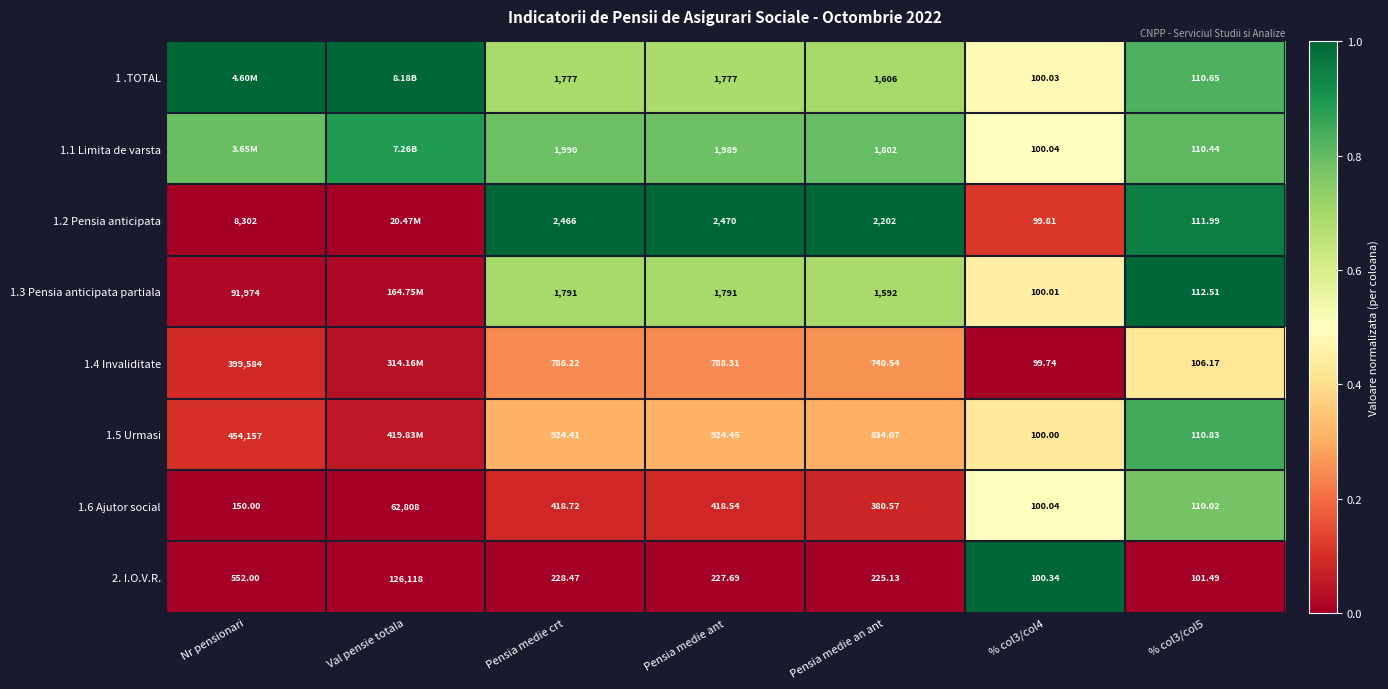

What is the total value across all series at % col3/col4?

800.0